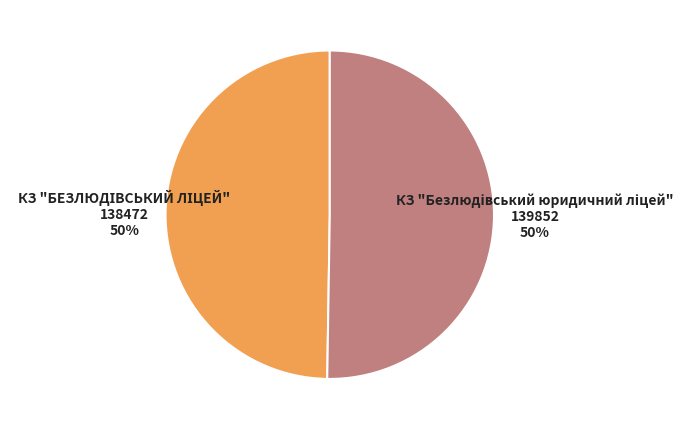

To the nearest percent, what is the average slice percentage?

50%